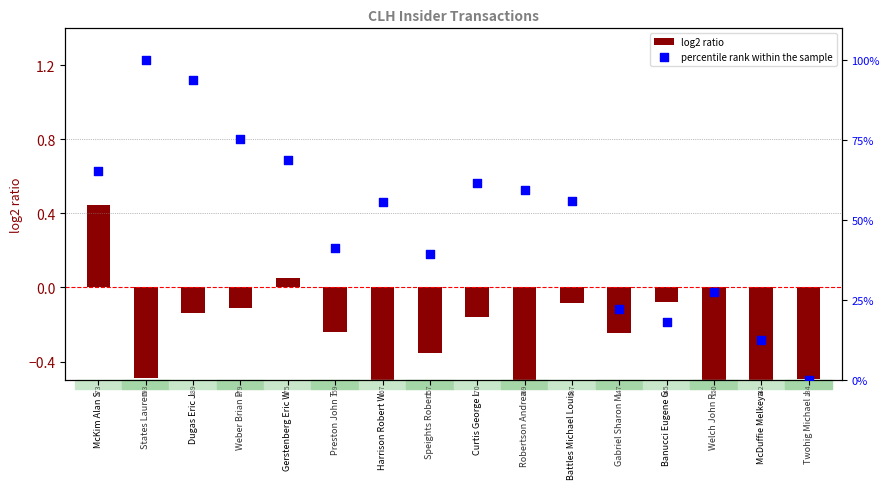

Which series reaches the maximum Y coordinate?

percentile rank within the sample